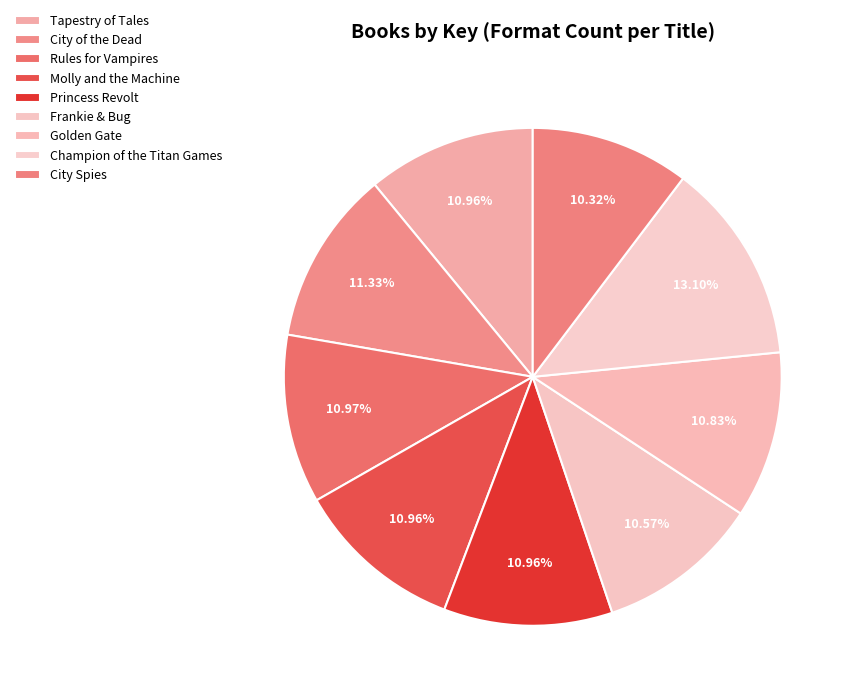

To the nearest percent, what is the difference between the largest and smallest slice percentages?

3%